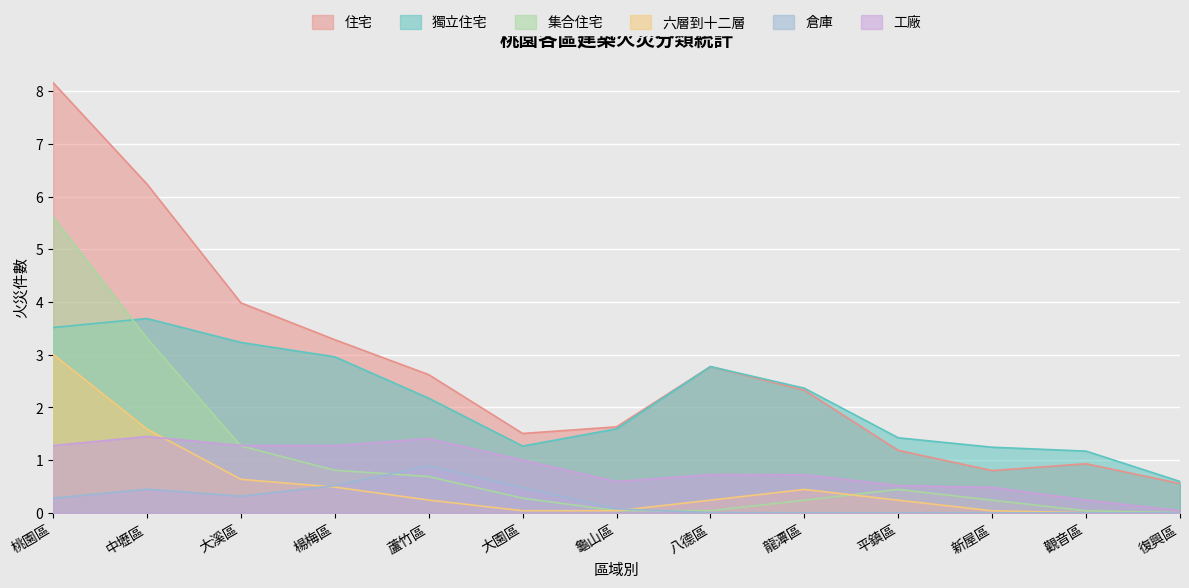

Count the 住宅 values in the range 1 to 4.

7